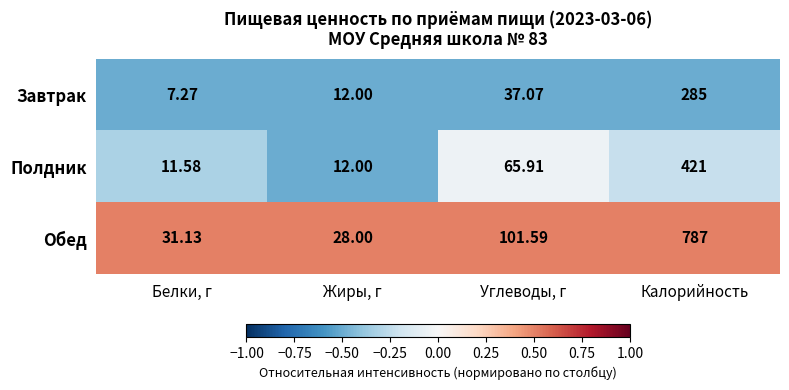

At which label does Обед first exceed 101?

Углеводы, г